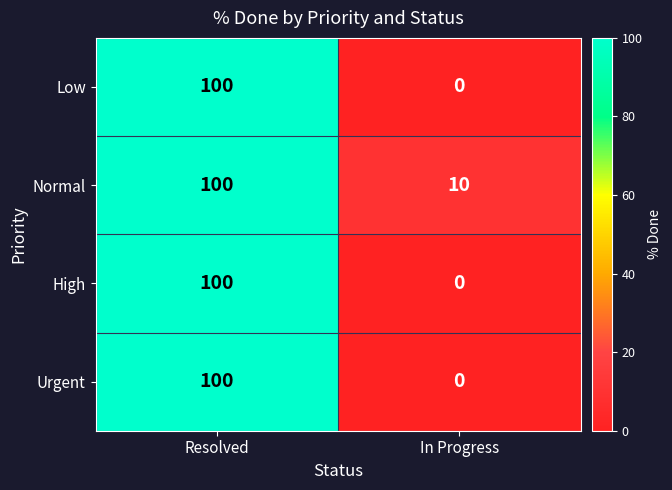

How many categories are shown in the chart?

2